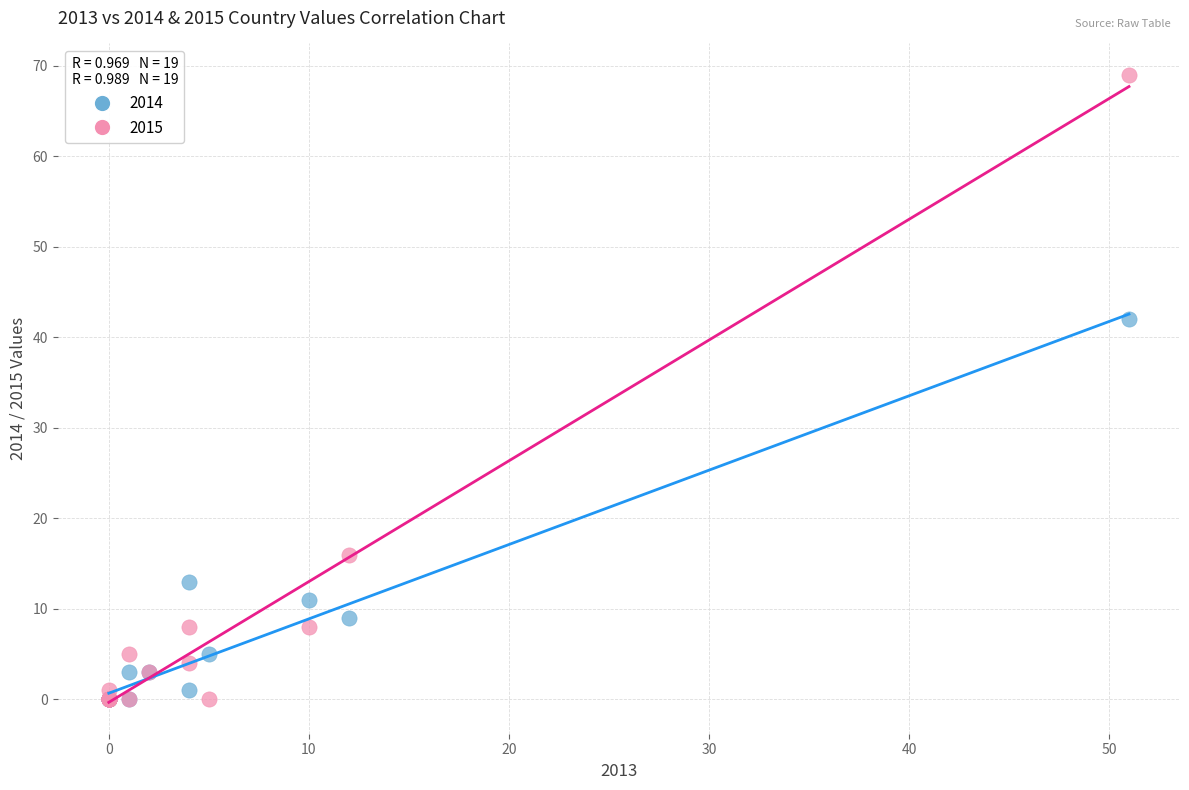

What are all the series names shown in the legend?

2014, 2015